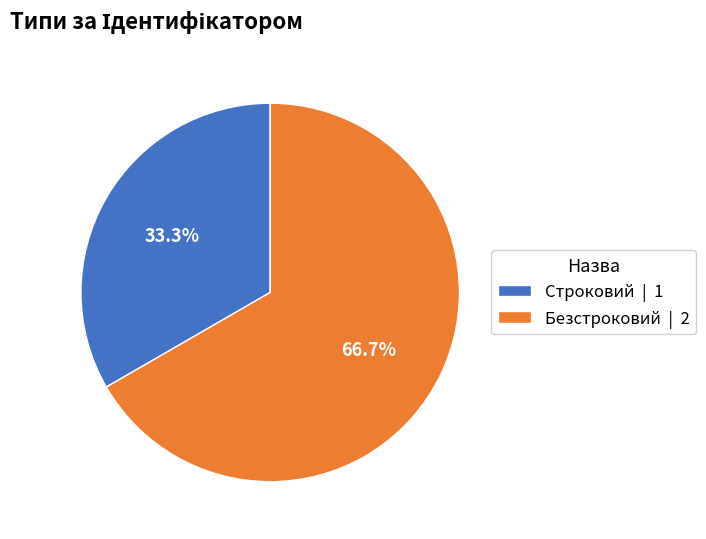

Does Безстроковий represent more than half of the total?

Yes